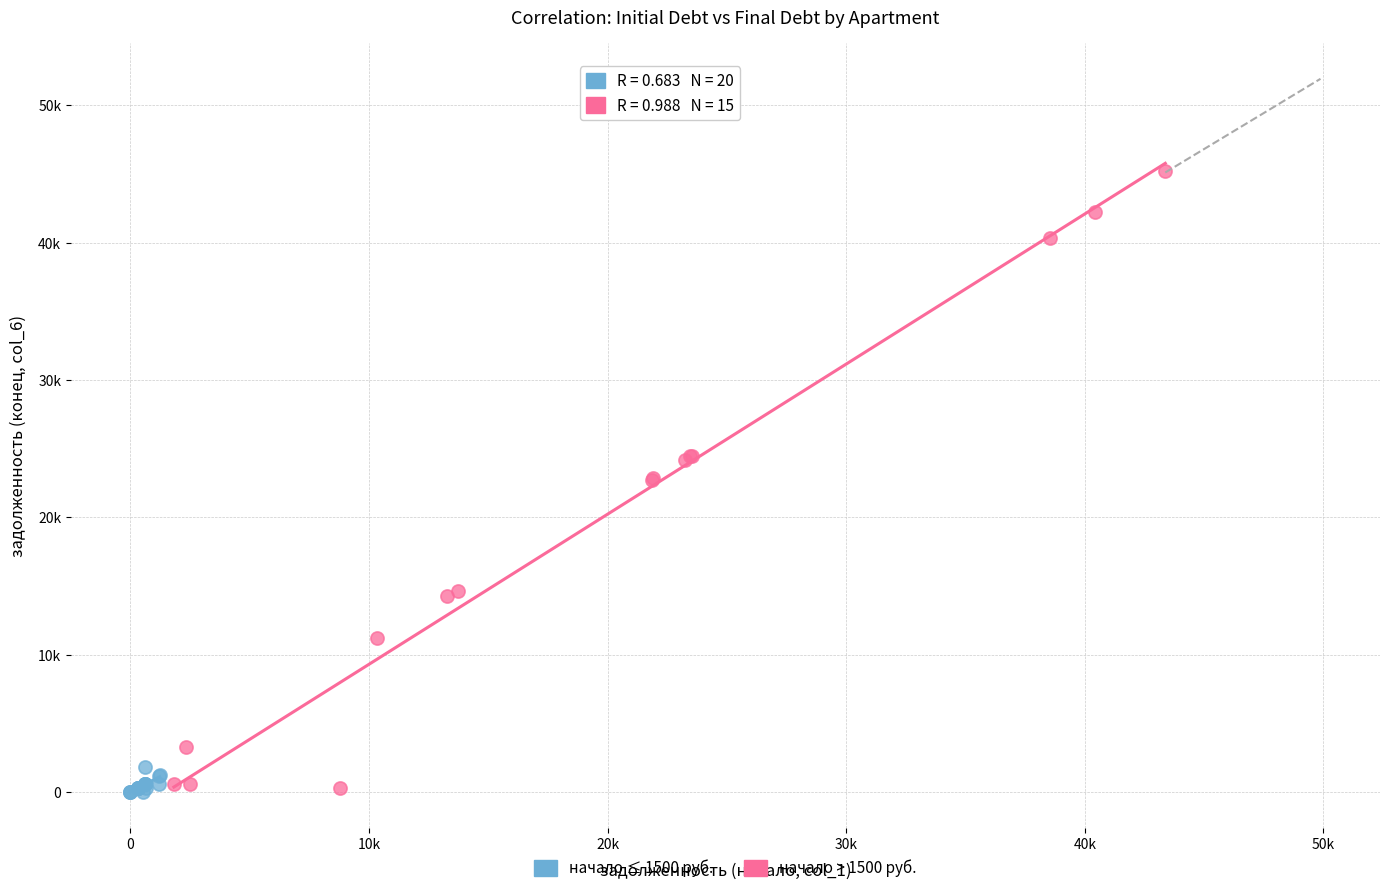

Which series has the largest Y range (max minus min)?

начало > 1500 руб.